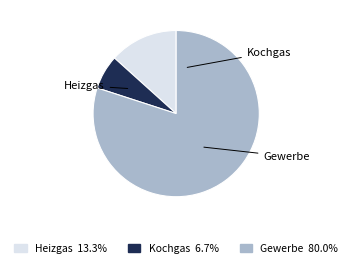

To the nearest percent, what is the difference between the Heizgas and Kochgas slice percentages?

7%